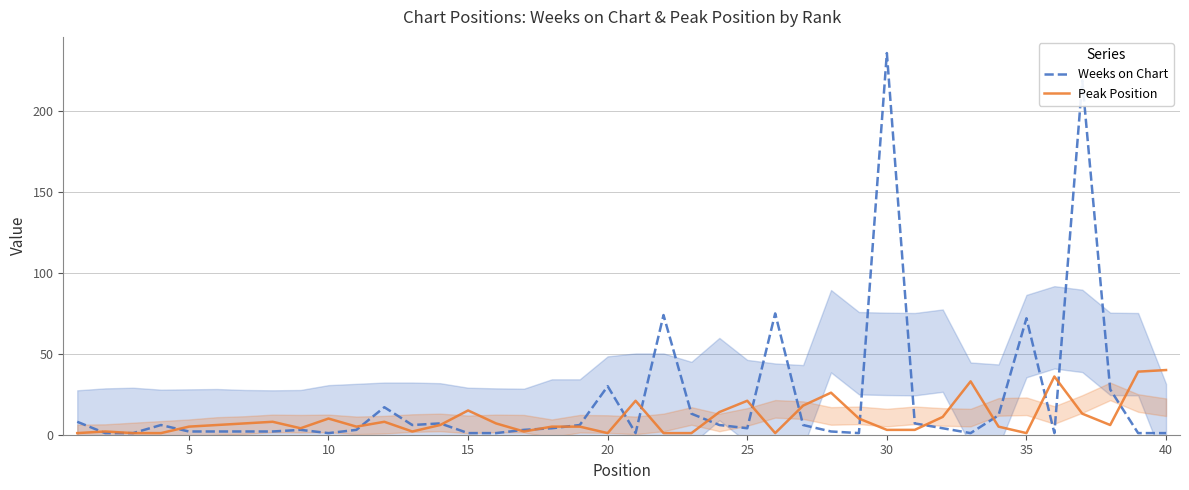

At how many categories does at least one series exceed 72?

4